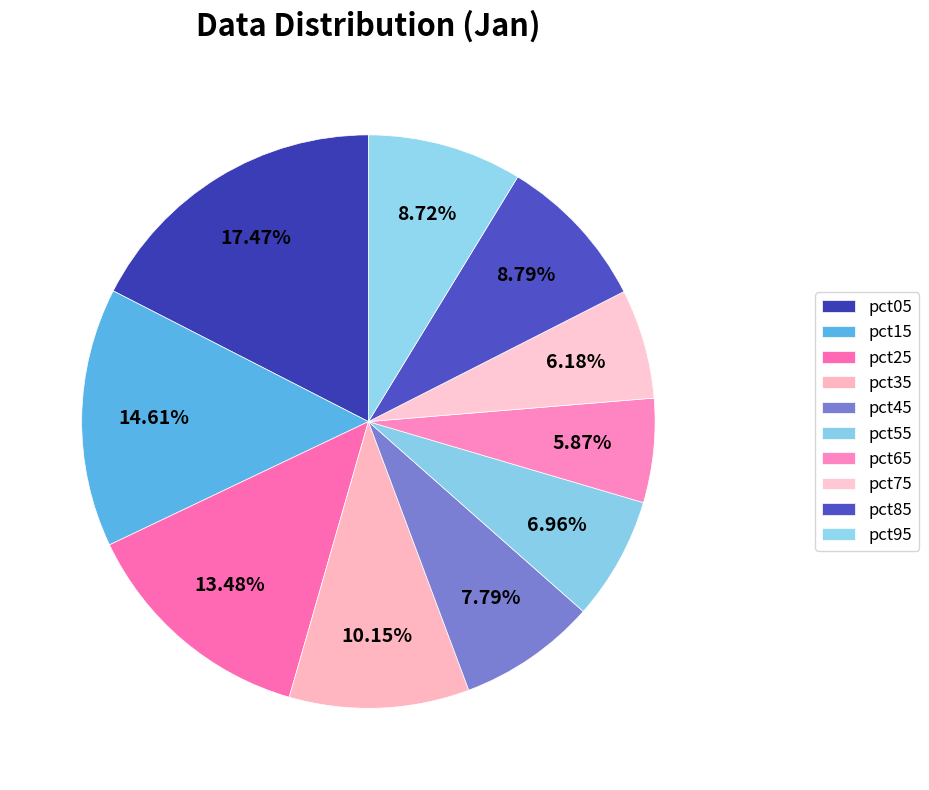

Between pct65 and pct35, which is larger?

pct35